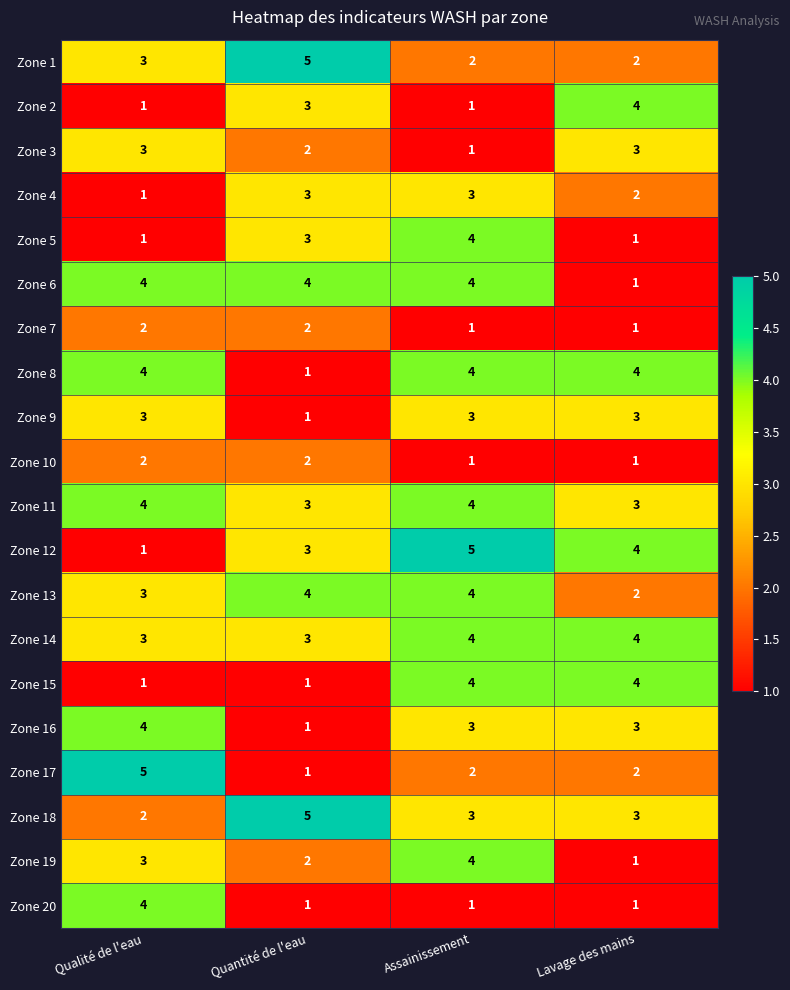

What is the sum of the Zone 6 values at Lavage des mains and Quantité de l'eau?

5